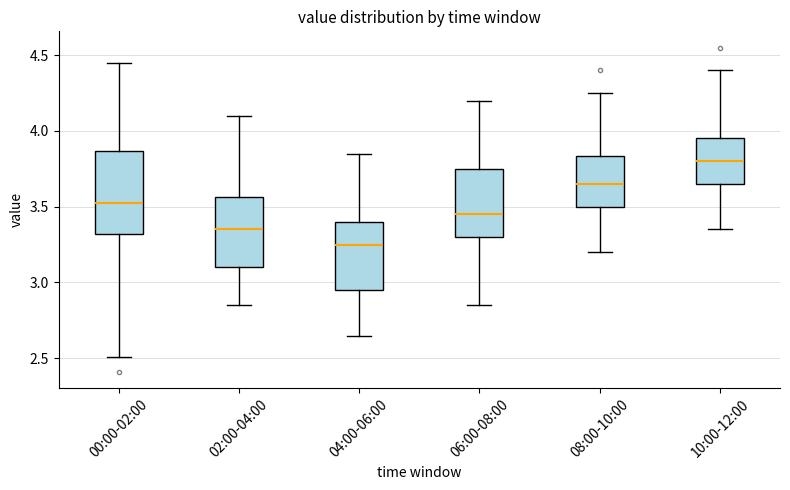

Reading left to right, read every box against the y-axis: the position of its median line, the range the box covers, and the ends of its whiskers. The values are not printed on the chart, so give them approximately, as read against the axis.

00:00-02:00: median 3.55, box 3.30 to 3.85, whiskers 2.50 to 4.45
02:00-04:00: median 3.35, box 3.10 to 3.55, whiskers 2.85 to 4.10
04:00-06:00: median 3.25, box 2.95 to 3.40, whiskers 2.65 to 3.85
06:00-08:00: median 3.45, box 3.30 to 3.75, whiskers 2.85 to 4.20
08:00-10:00: median 3.65, box 3.50 to 3.85, whiskers 3.20 to 4.25
10:00-12:00: median 3.80, box 3.65 to 3.95, whiskers 3.35 to 4.40